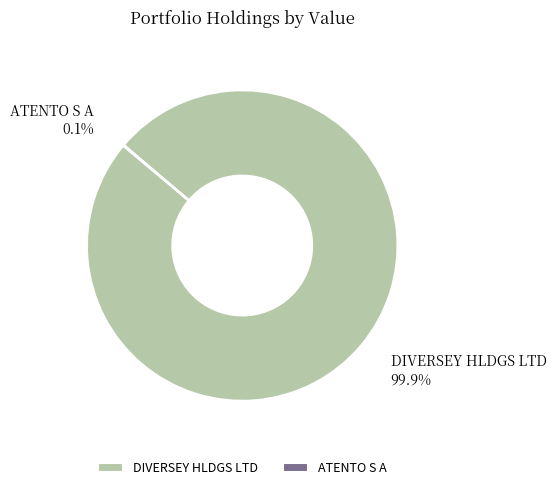

Which slice is the largest?

DIVERSEY HLDGS LTD